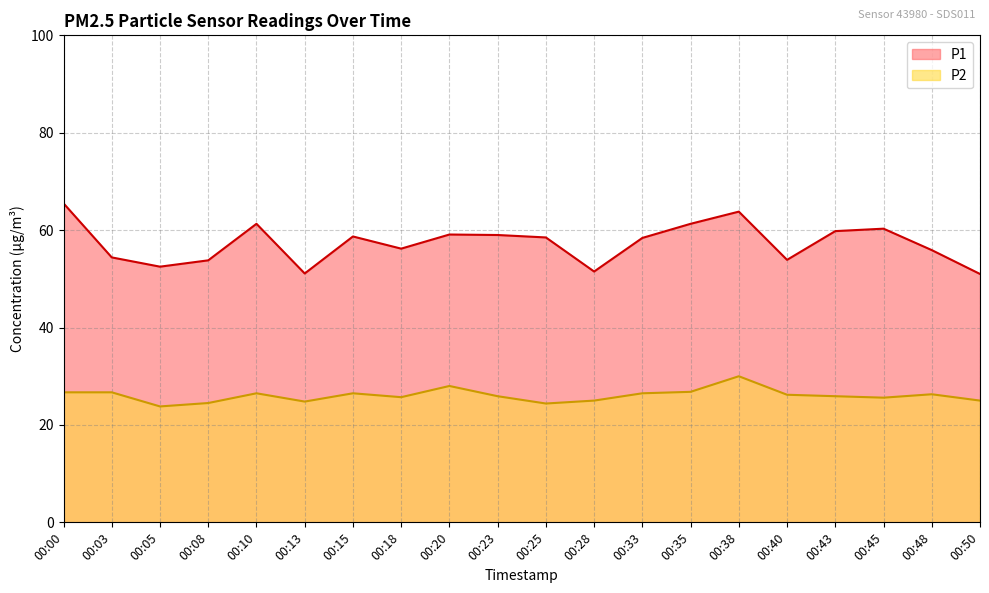

List the labels in order of P1 value, largest first.

00:00, 00:38, 00:10, 00:35, 00:45, 00:43, 00:20, 00:23, 00:15, 00:25, 00:33, 00:18, 00:48, 00:03, 00:40, 00:08, 00:05, 00:28, 00:13, 00:50